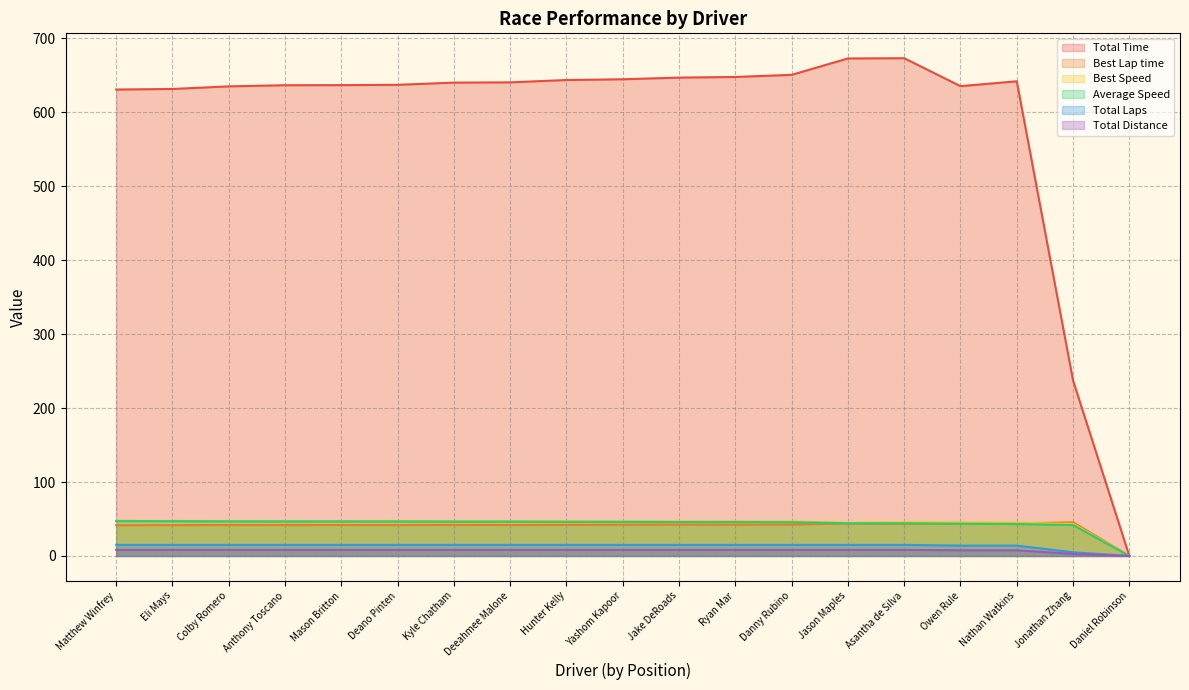

Where is the first local maximum for Total Time?

Asantha de Silva